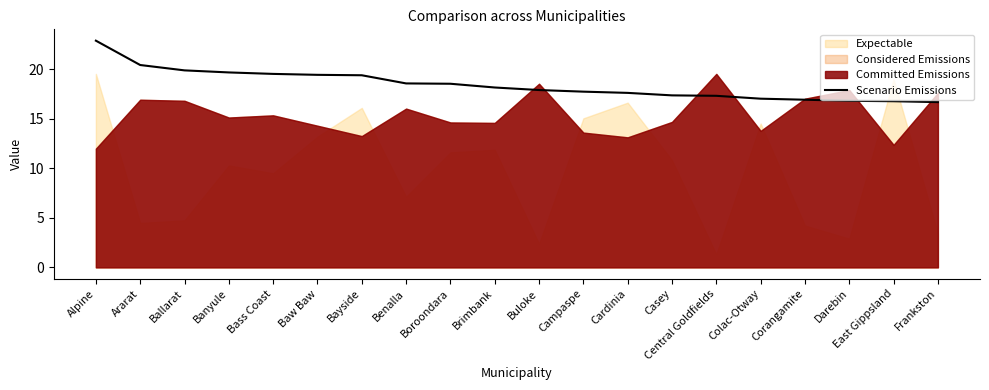

What position from the left is Alpine?

1